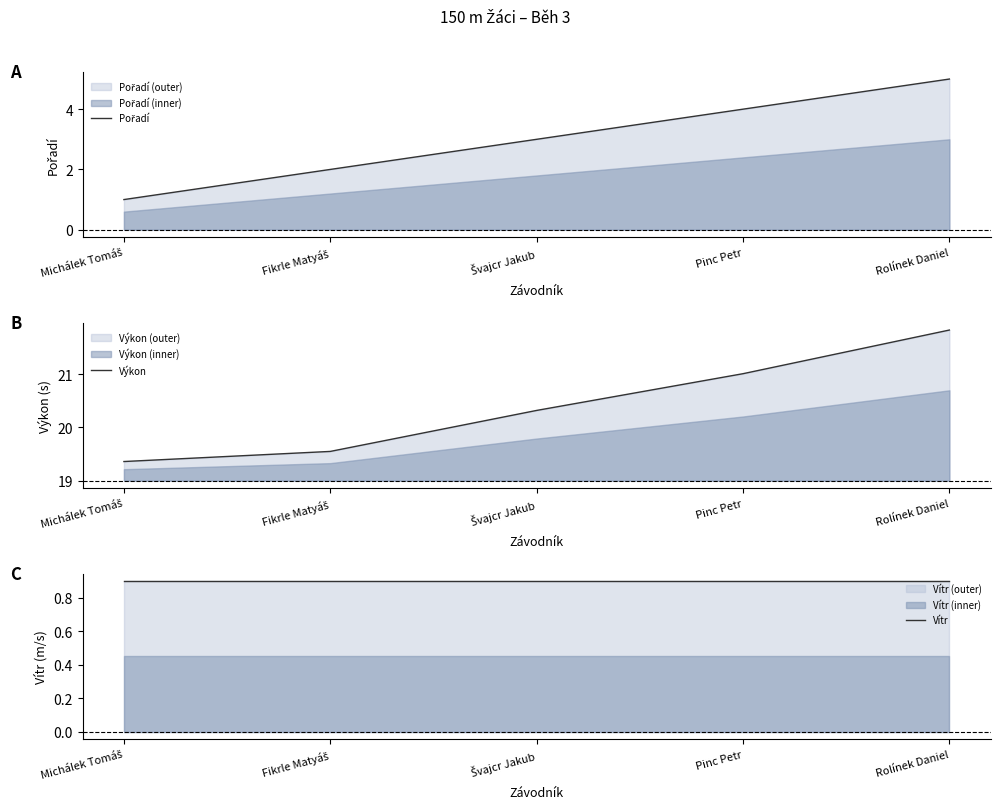

Rank the series by their maximum value, from lowest to highest.

Vítr, Pořadí, Výkon